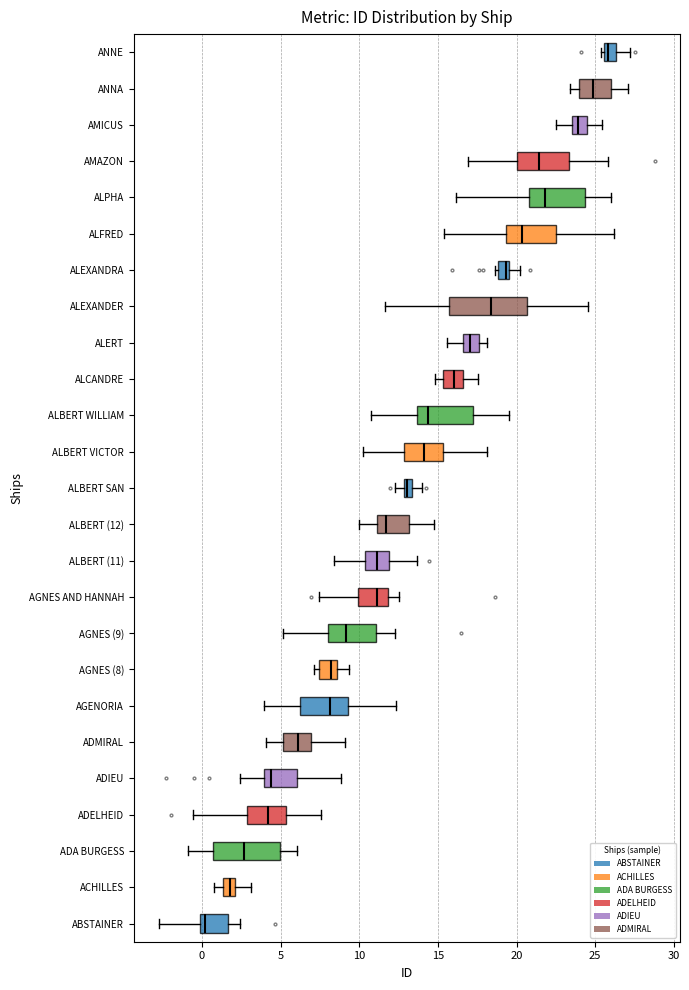

Where does the median line of the box for ALPHA sit on the x-axis? The values are not printed on the chart, so give them approximately, as read against the axis.

22.0